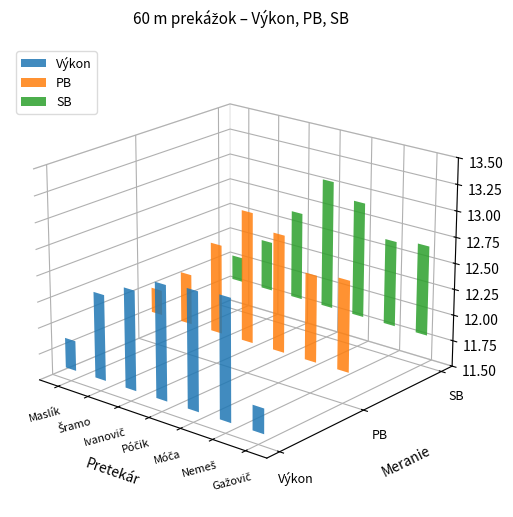

Reading left to right, transcribe all the data shown in this chart.

Výkon: 11.9	12.4	12.6	12.7	12.7	12.8	11.8
PB: 12.1	12.3	12.7	13.1	12.9	12.6	12.7
SB: 12.1	12.3	12.7	13.1	12.9	12.6	12.7